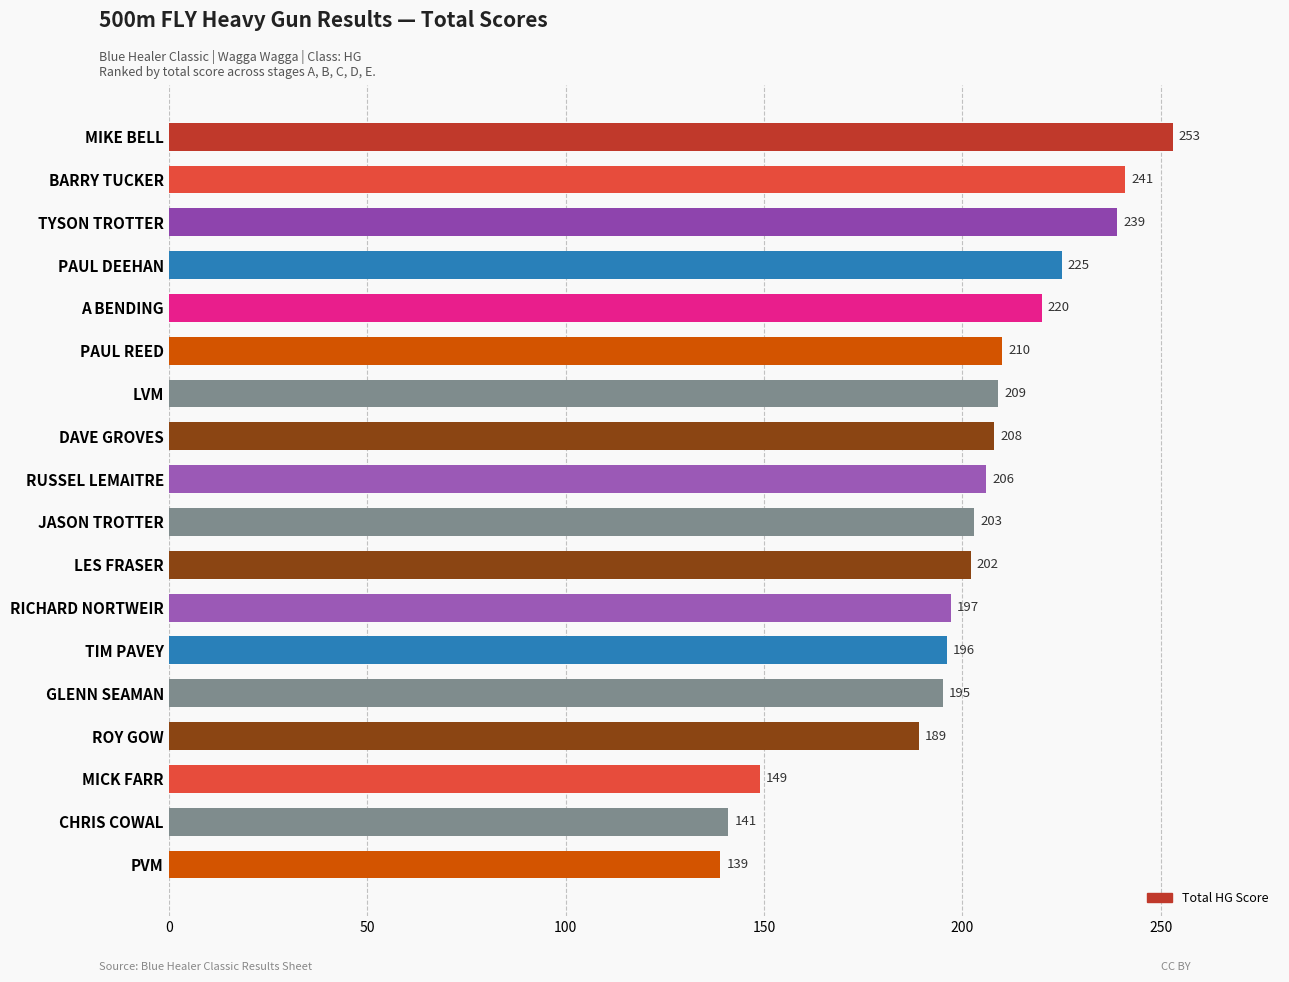

What is the difference between the maximum and minimum values?

114.0